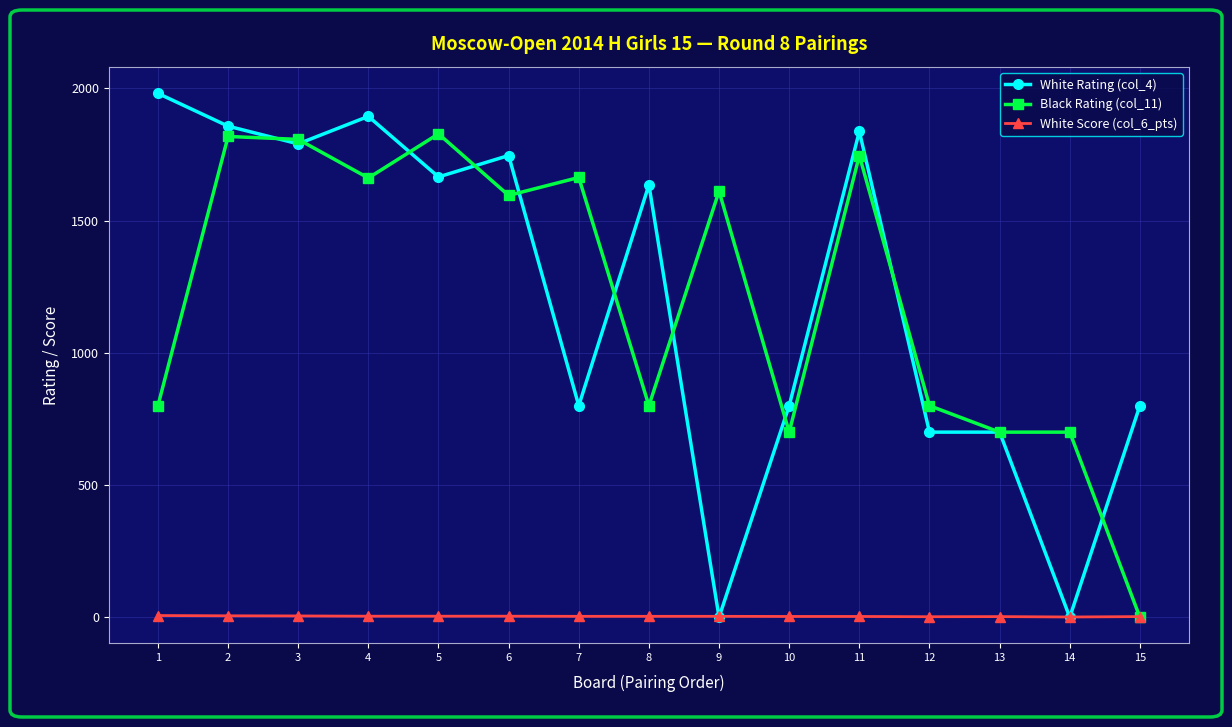

What is the value of the Black Rating (col_11) point at the 5th from the left?

1828.0